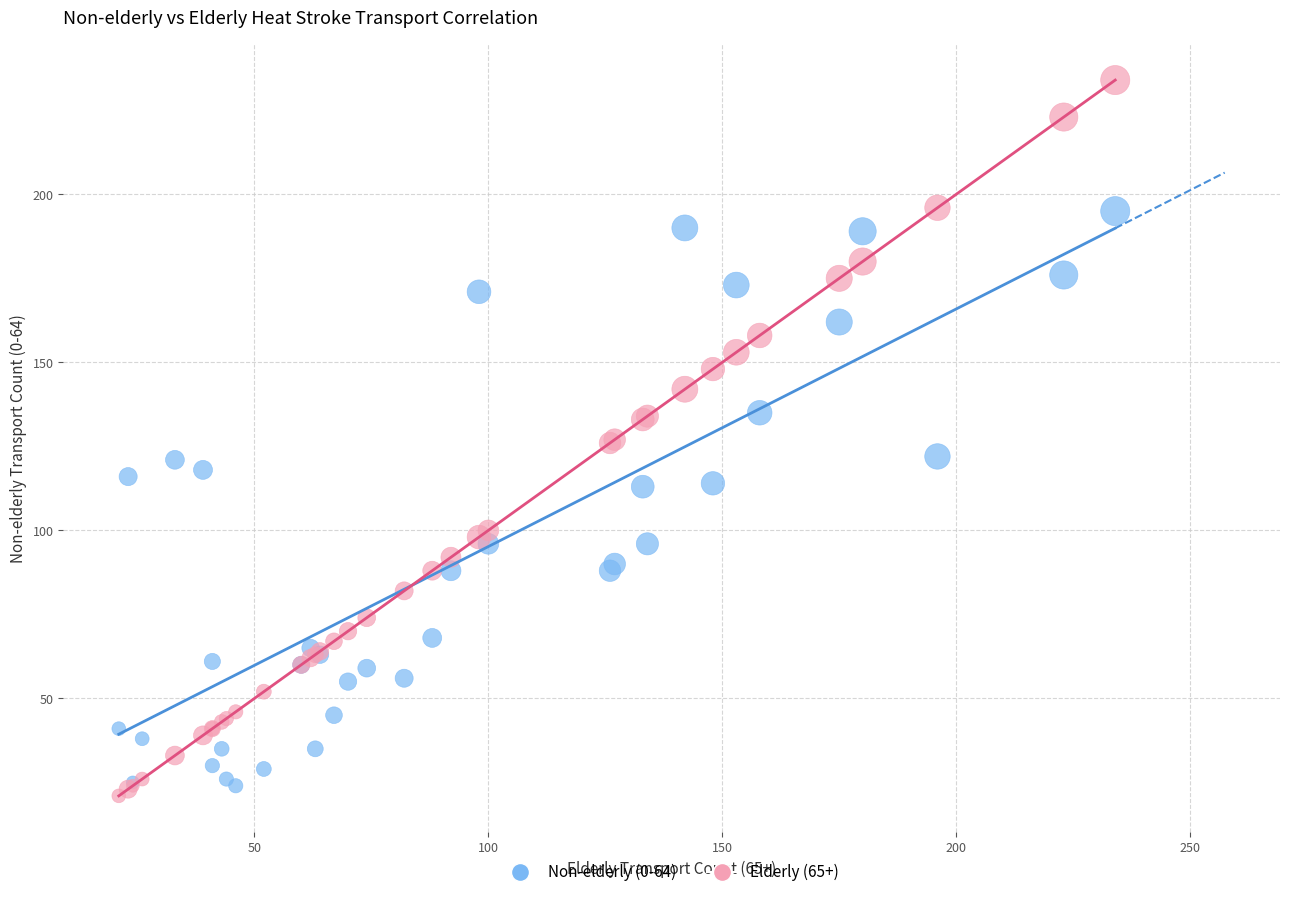

Which series reaches the maximum Y coordinate?

Elderly (65+)